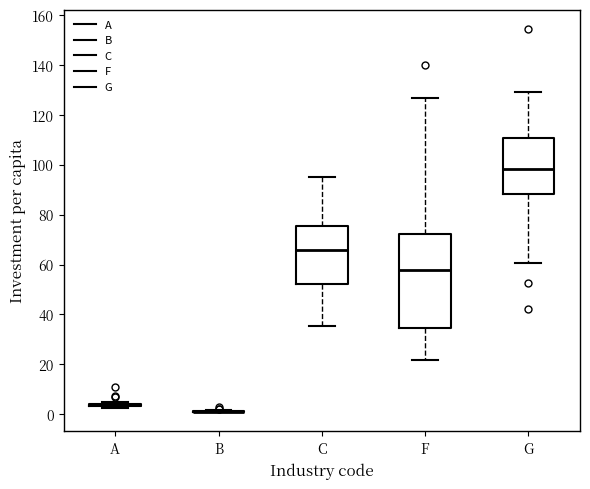

Reading left to right, transcribe this box plot: for each box, give where its median line is, the range the box spans, and where its two whiskers end, as read against the y-axis. The values are not printed on the chart, so give them approximately, as read against the axis.

A: box collapsed to a line at 4, whiskers 2 to 4
B: box collapsed to a line at 0, whiskers 0 to 2
C: median 66, box 52 to 76, whiskers 36 to 96
F: median 58, box 34 to 72, whiskers 22 to 126
G: median 98, box 88 to 110, whiskers 60 to 130